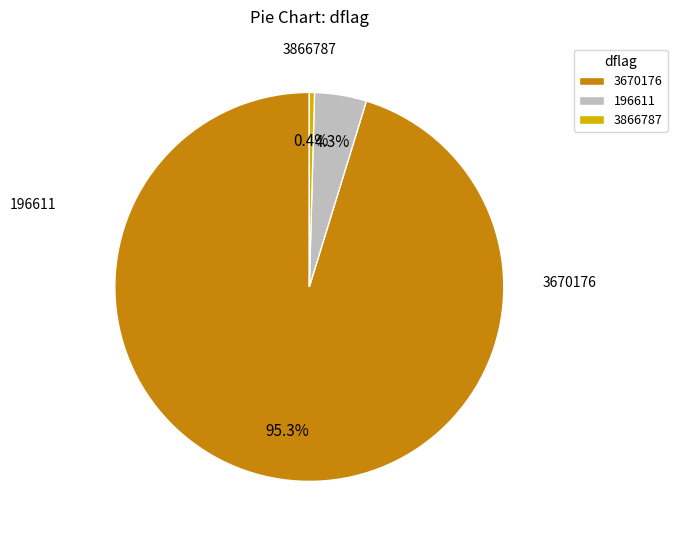

Does 196611 account for over 50% of the chart?

No